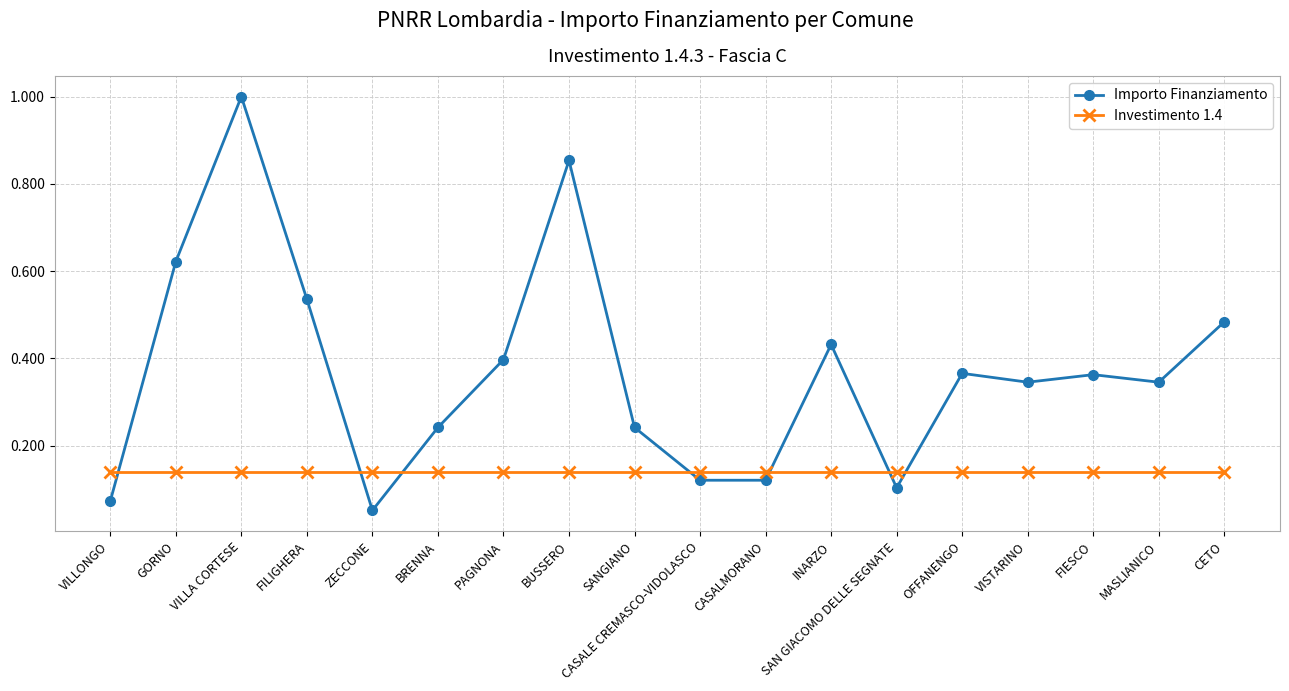

What is the maximum value shown in the chart?

1.0